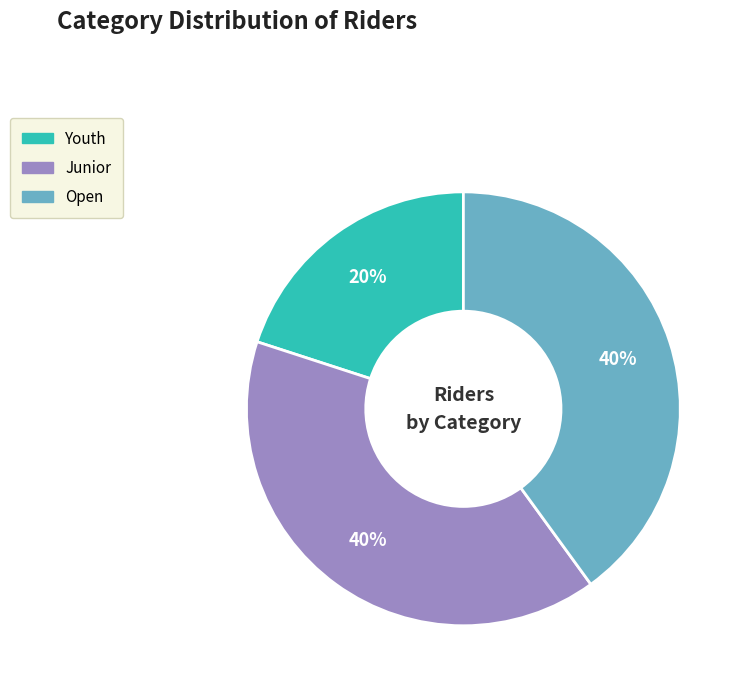

Is the sum of Junior and Youth greater than half?

Yes